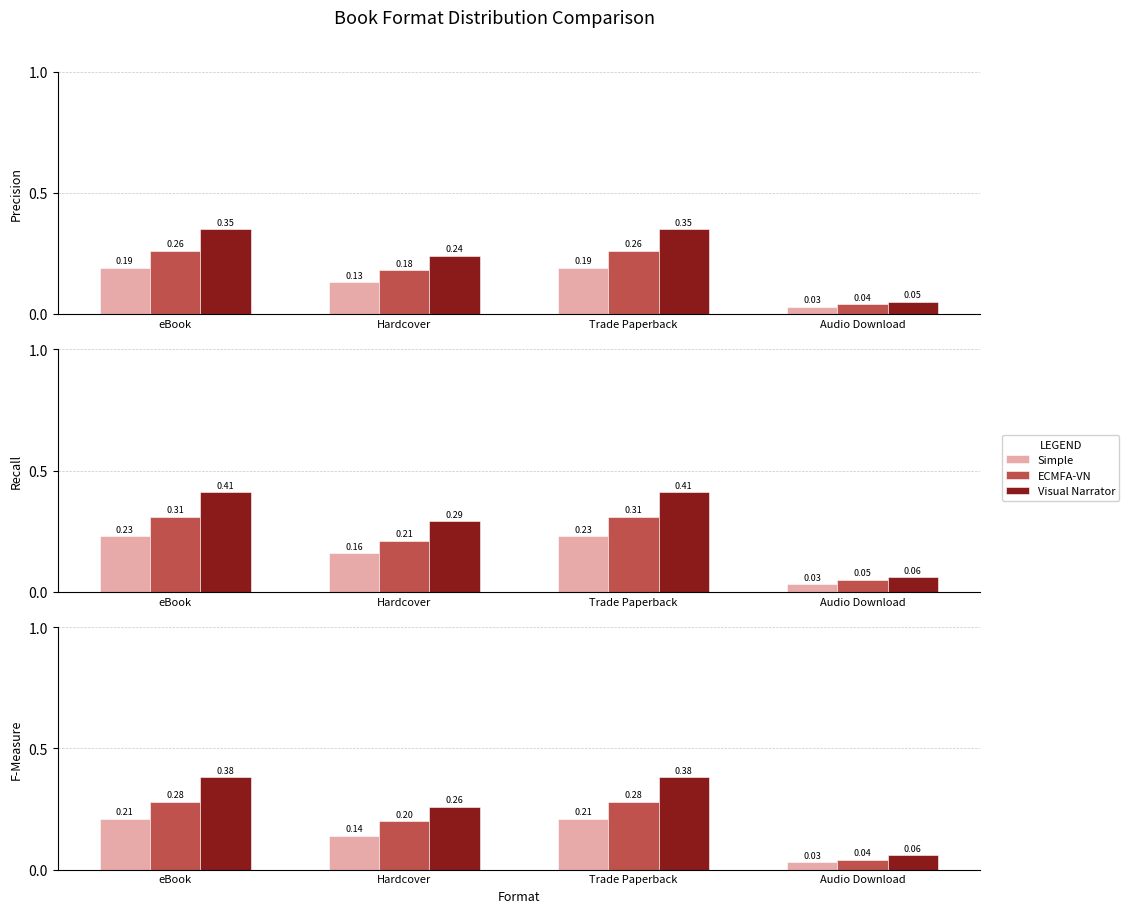

Reading right to left, extract all data points from this chart.

Simple: 0.0	0.2	0.1	0.2
ECMFA-VN: 0.0	0.3	0.2	0.3
Visual Narrator: 0.1	0.4	0.3	0.4